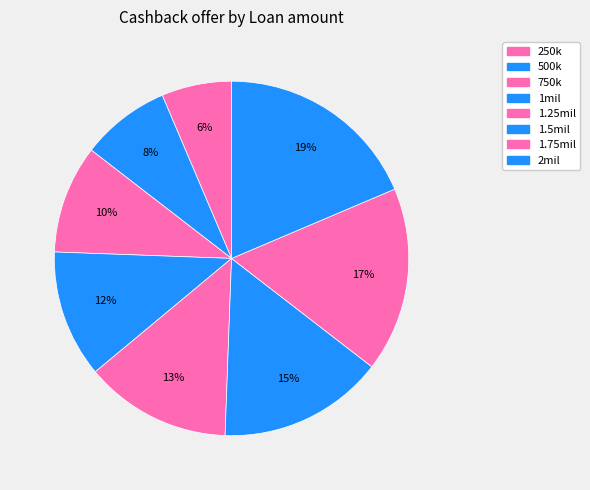

How many slices are in this pie chart?

8